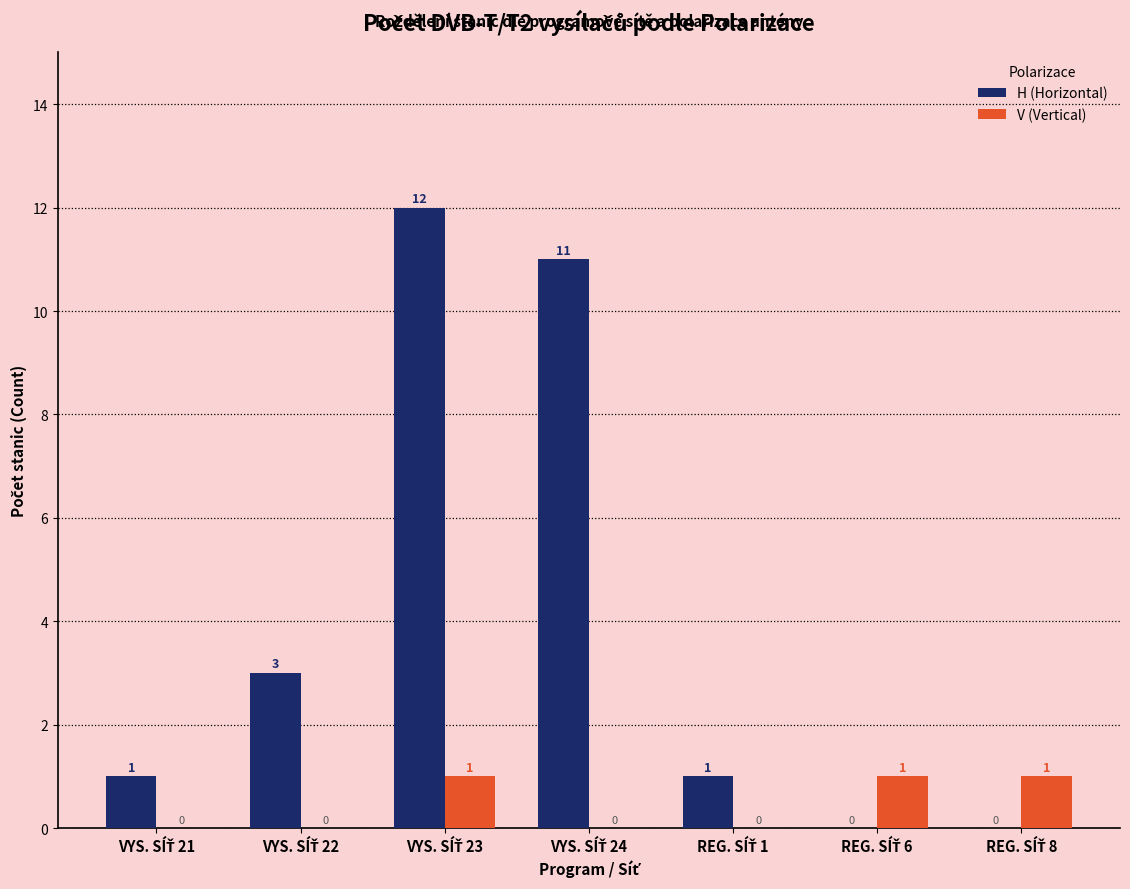

What is the maximum value for H (Horizontal)?

12